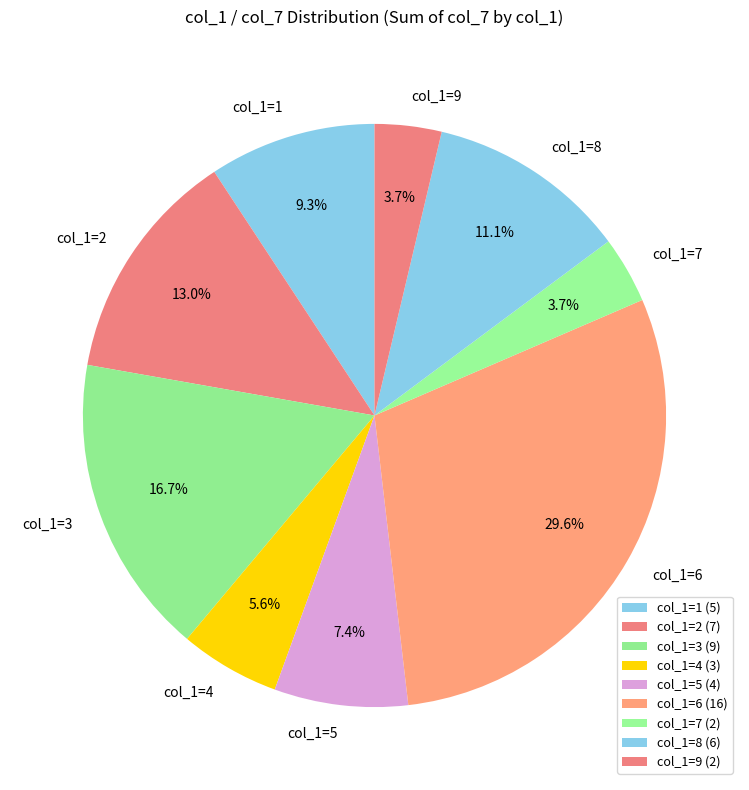

Do col_1=5 and col_1=6 together represent more than half of the pie?

No